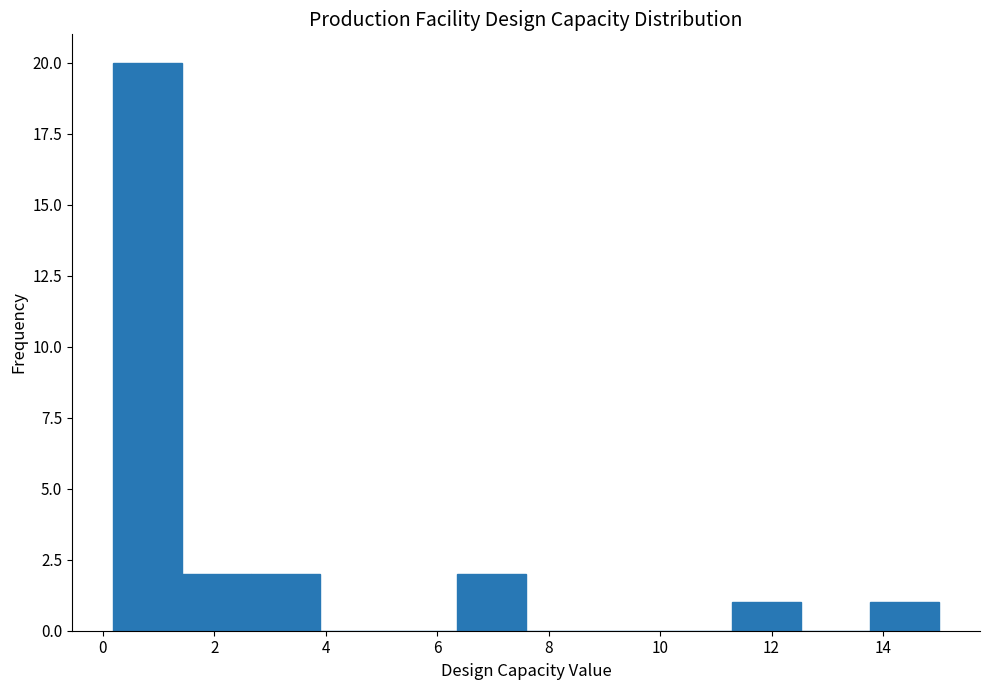

Reading left to right, transcribe this chart: for each bar, give the range it covers on the x-axis and its height. Neither the bar edges nor the heights are printed on the chart, so give them approximately, as read against the axes.

0.2 to 1.4: 20
1.4 to 2.6: 2
2.6 to 3.8: 2
3.8 to 5.2: 0
5.2 to 6.4: 0
6.4 to 7.6: 2
7.6 to 8.8: 0
8.8 to 10.0: 0
10.0 to 11.2: 0
11.2 to 12.6: 1
12.6 to 13.8: 0
13.8 to 15.0: 1